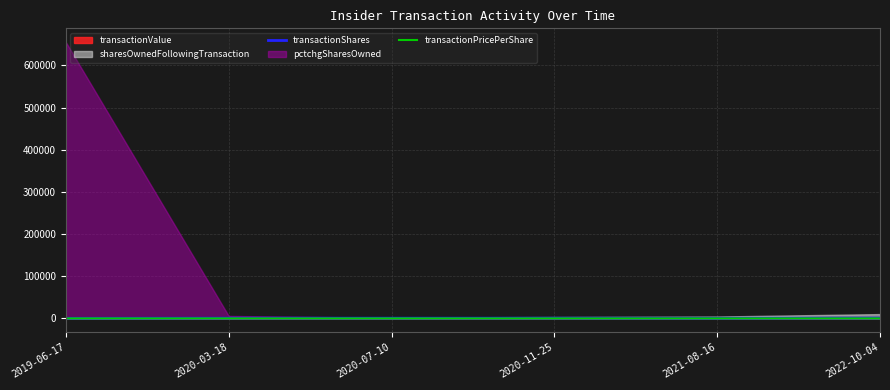

What is the average value of the transactionPricePerShare series?

21.4